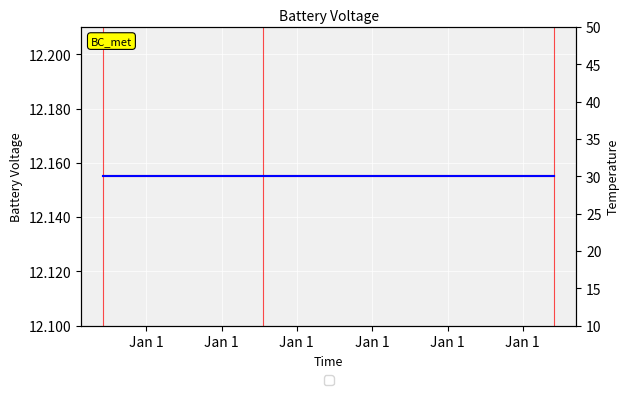

Between Jan 1 and Jan 1, which is larger?

Jan 1